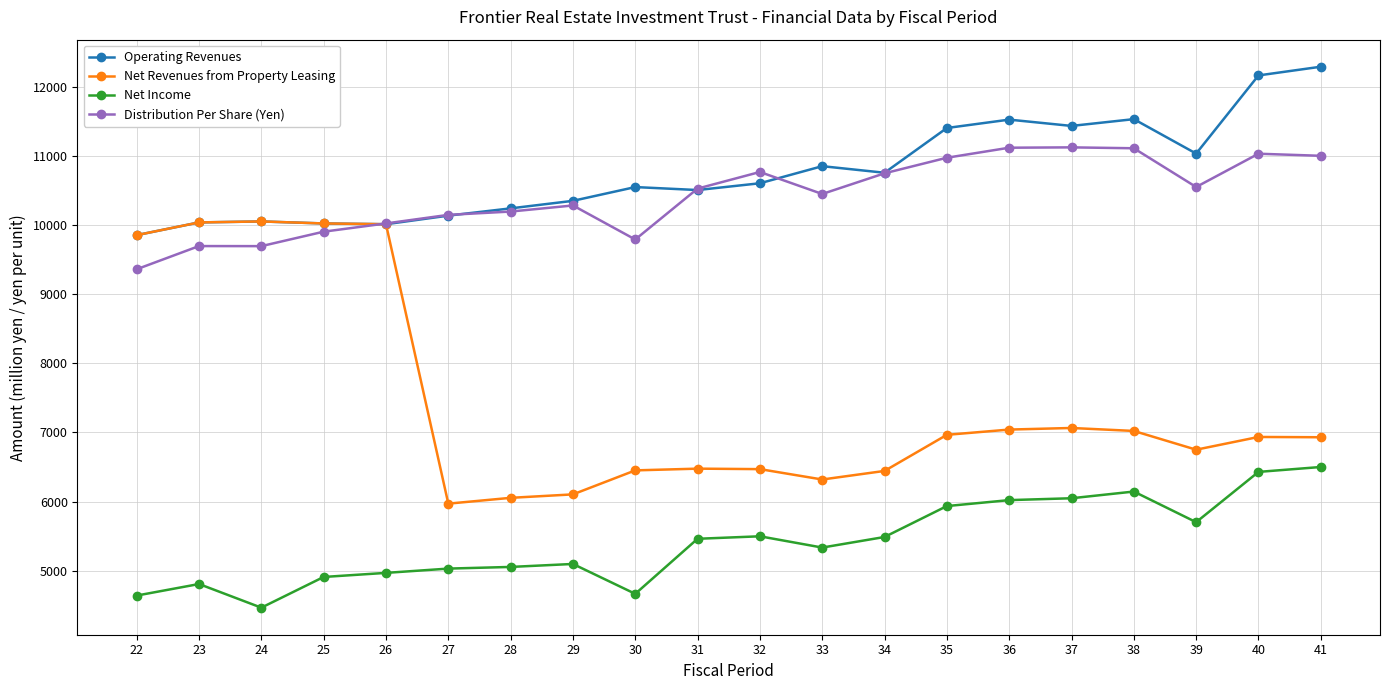

The value of Net Revenues from Property Leasing at 33 is 6320. True or false?

True